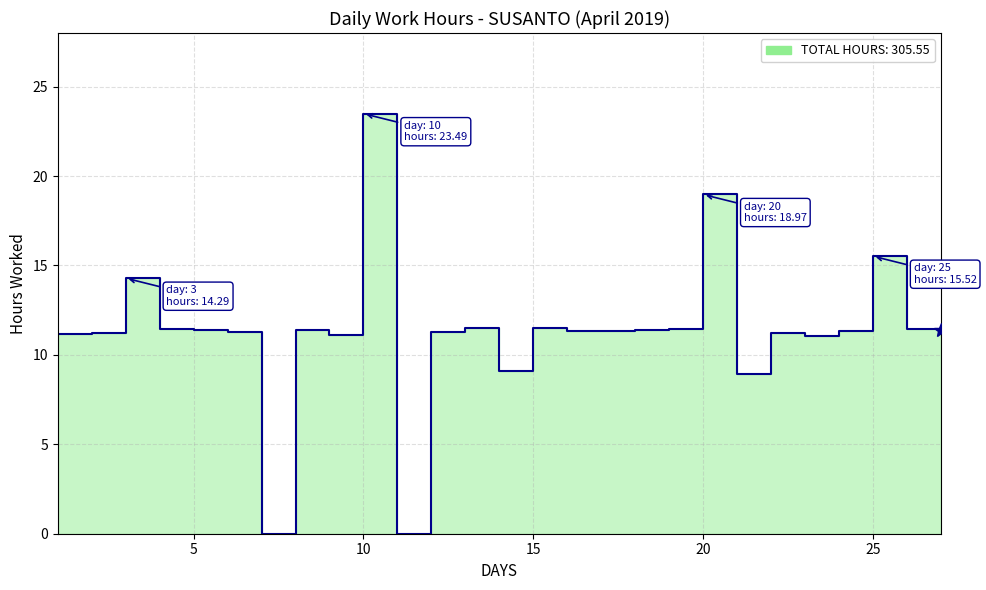

Approximately how many times larger is the value at 19 compared to 21?

1.3